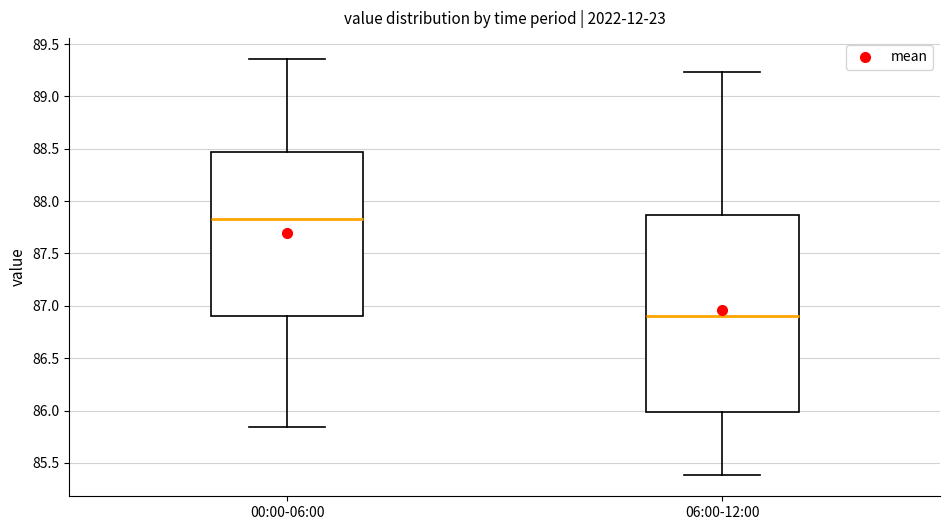

Which box has the highest median line?

00:00-06:00